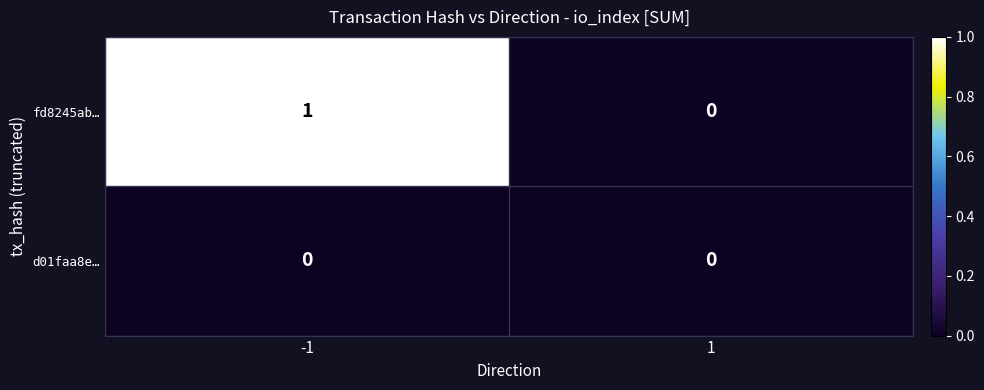

Reading left to right, what are all the values shown in this chart?

fd8245ab…: -1=1	1=0
d01faa8e…: -1=0	1=0